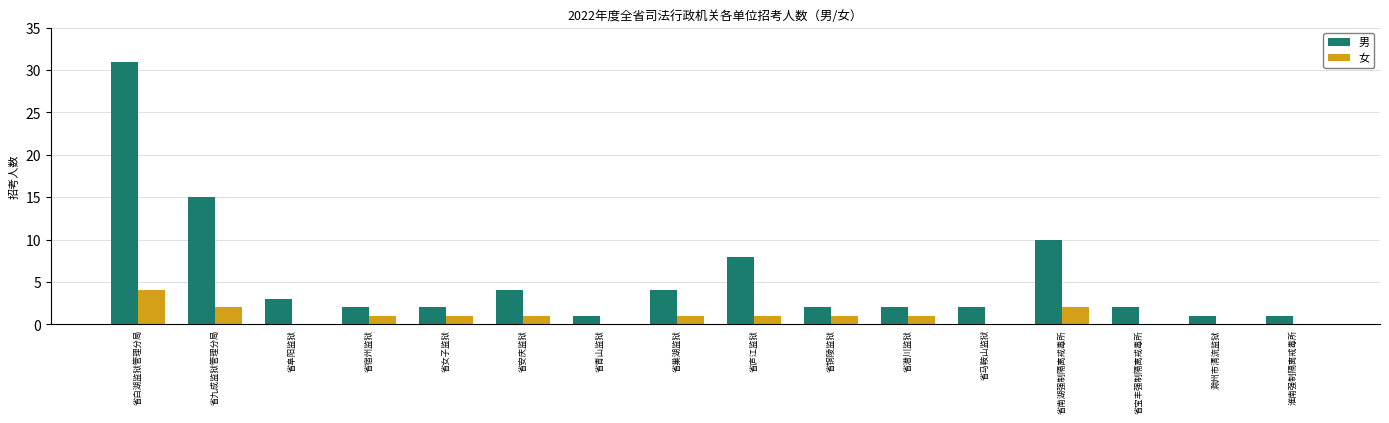

What is the highest value of the 男 series?

31